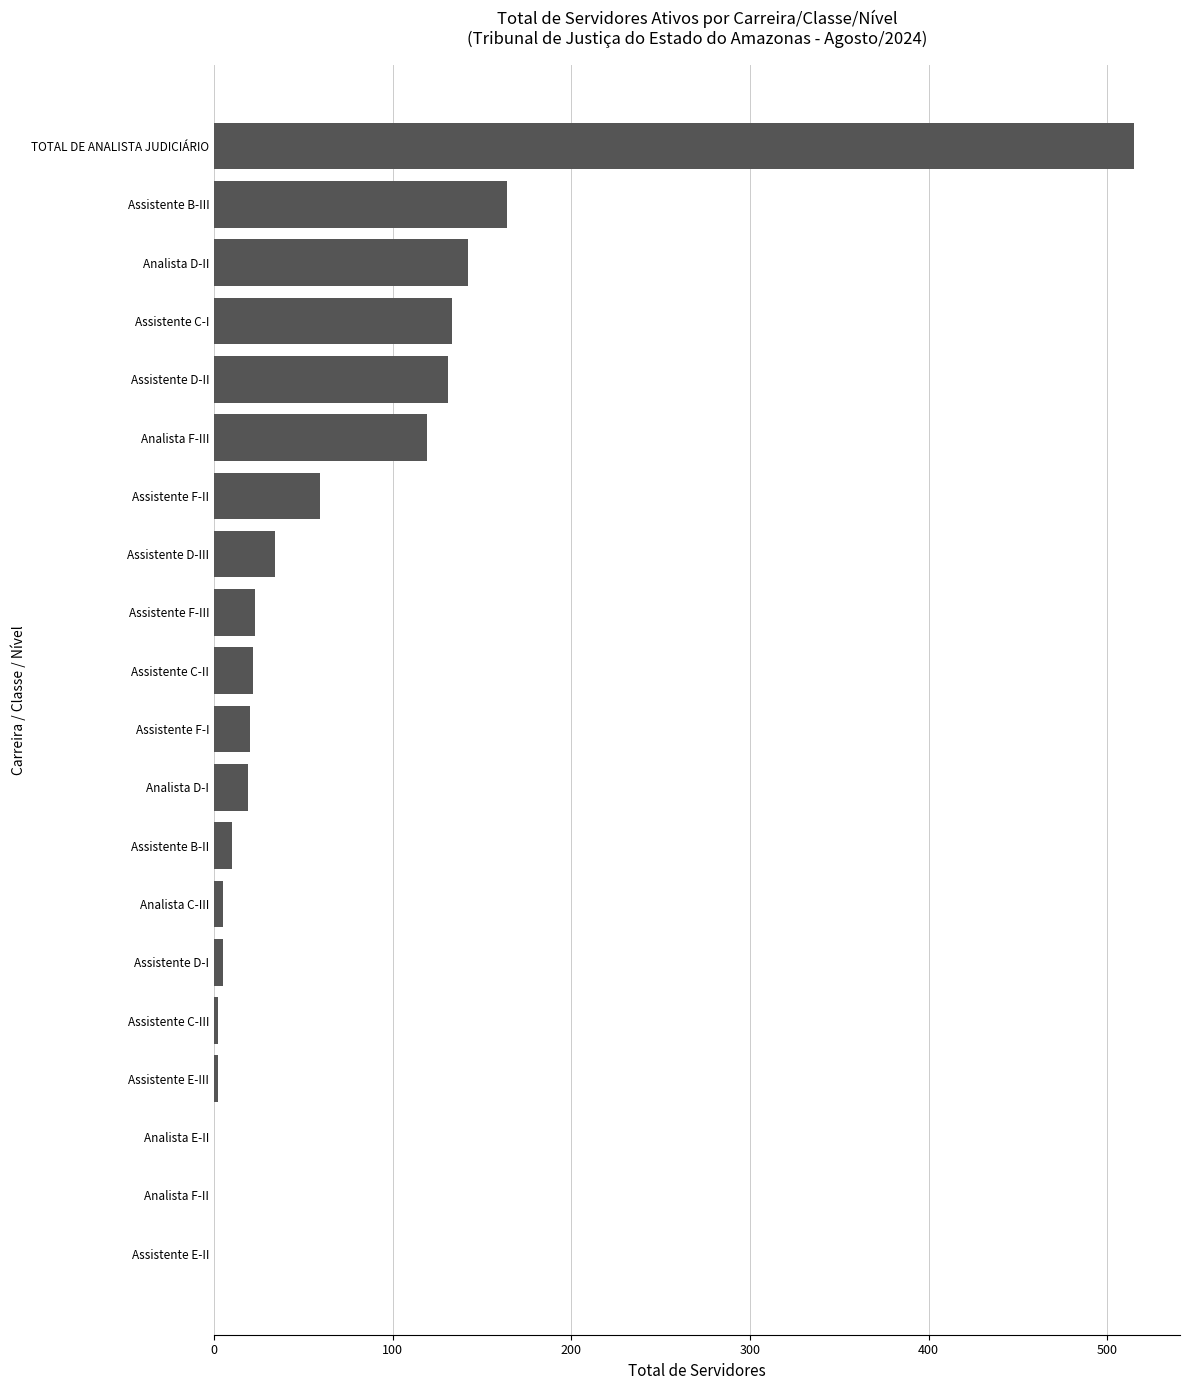

Which category has the highest value across all series?

TOTAL DE ANALISTA JUDICIÁRIO